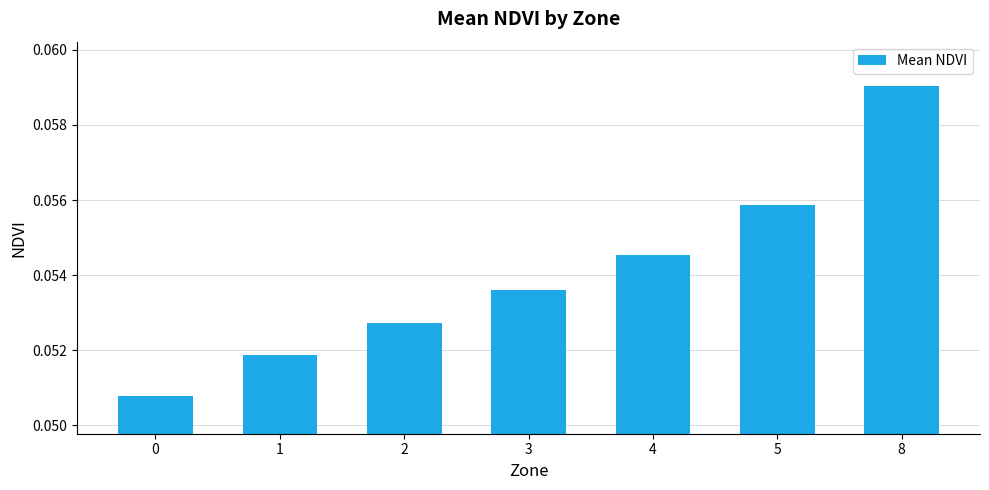

What is the sum of all values?

0.4